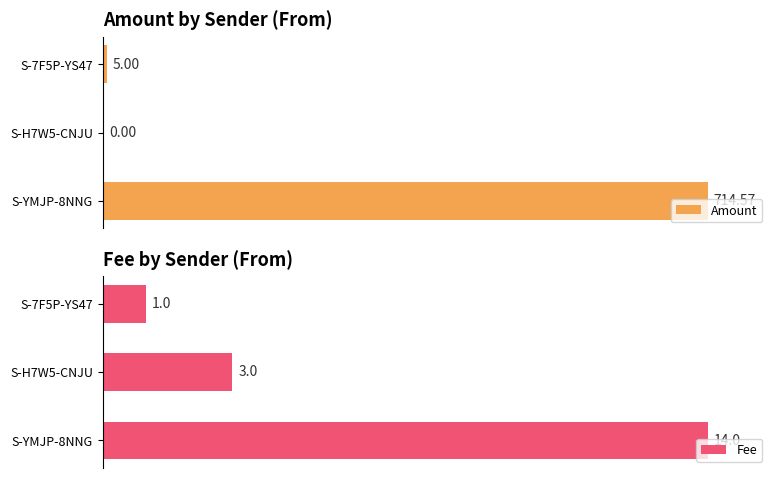

How many positive values does the Amount series have?

2